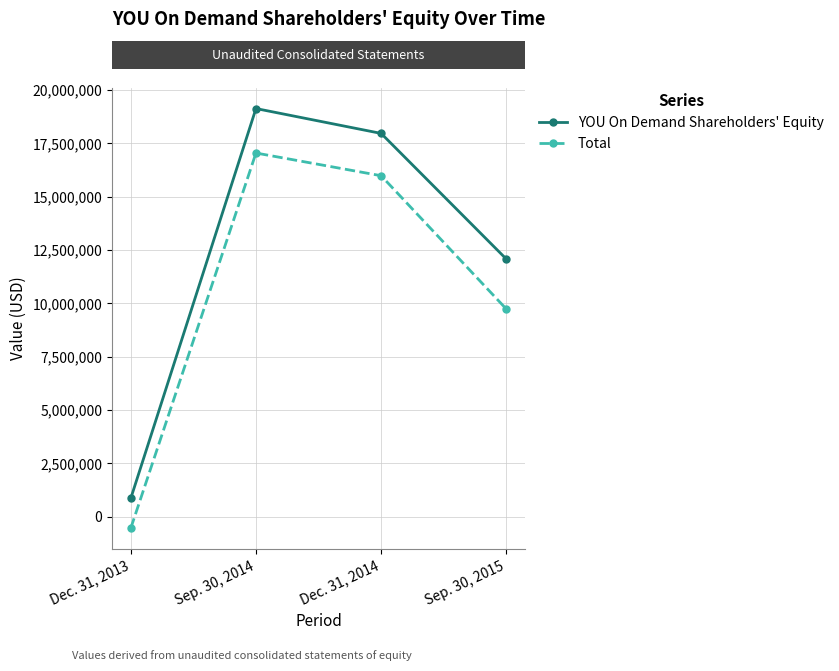

Reading left to right, transcribe all the data shown in this chart.

YOU On Demand Shareholders' Equity: 861676	19121017	17955832	12071498
Total: -535646	17037707	15973713	9730266